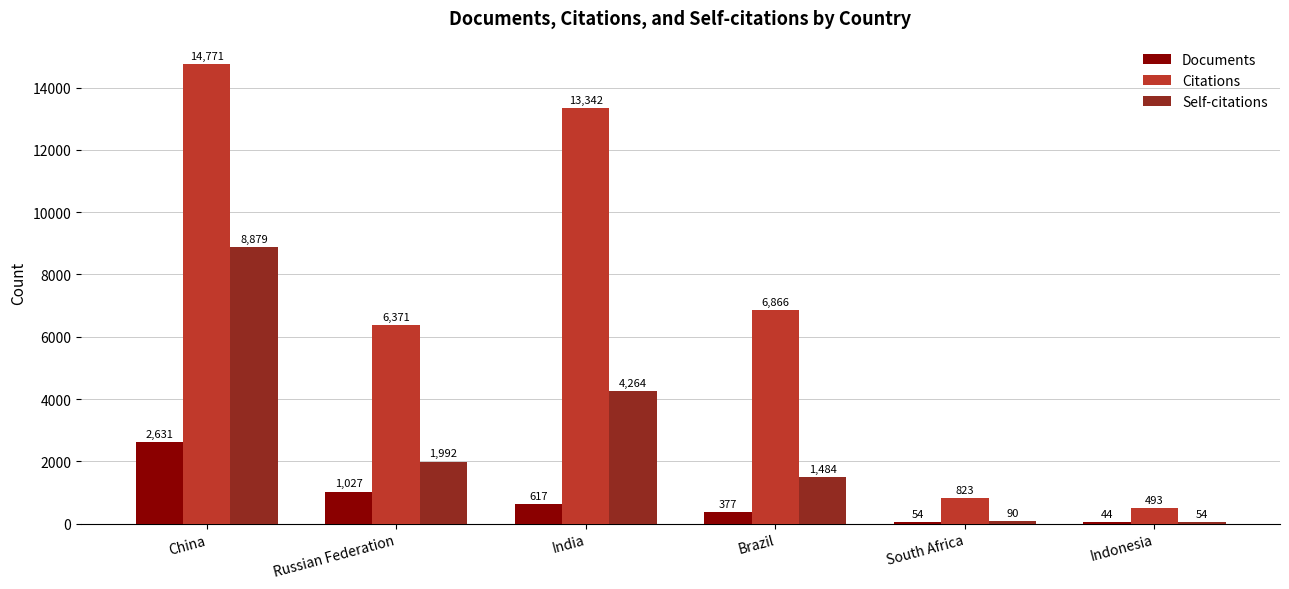

Reading left to right, transcribe all the data shown in this chart.

Documents: 2631	1027	617	377	54	44
Citations: 14771	6371	13342	6866	823	493
Self-citations: 8879	1992	4264	1484	90	54